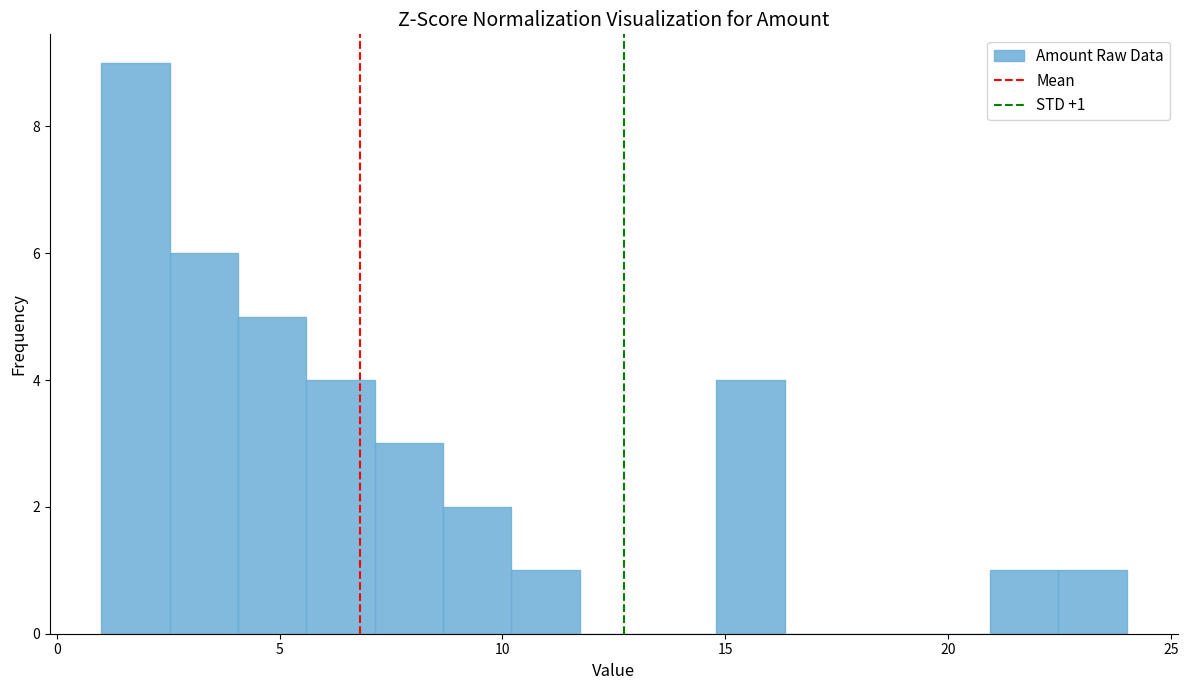

Read against the x-axis, roughly where is the centre of the tallest bar?

2.0